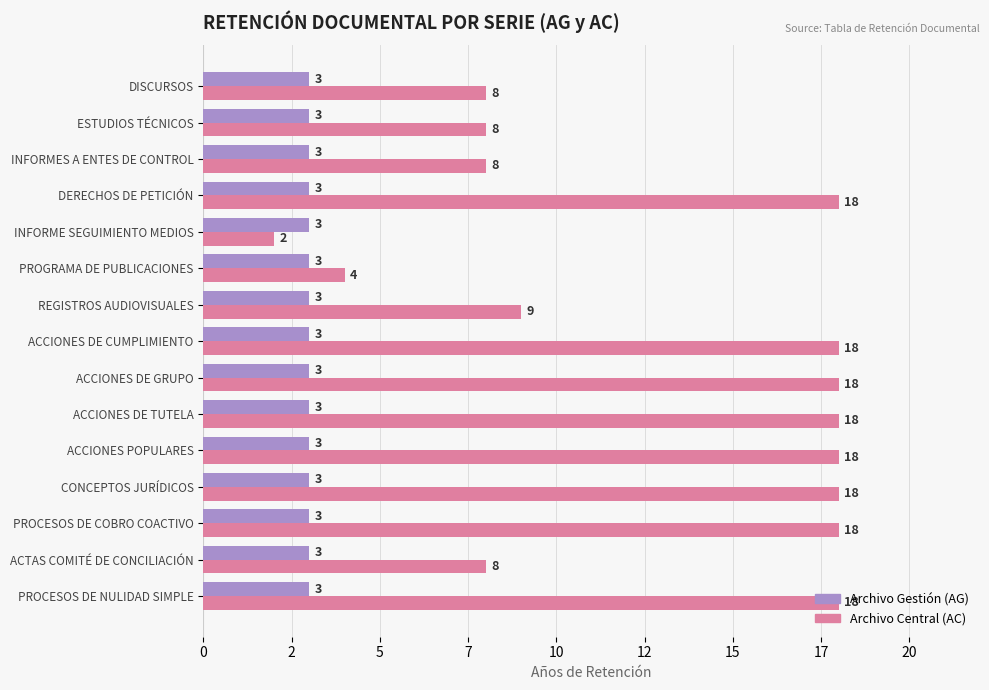

What are all the series names shown in the legend?

Archivo Gestión (AG), Archivo Central (AC)